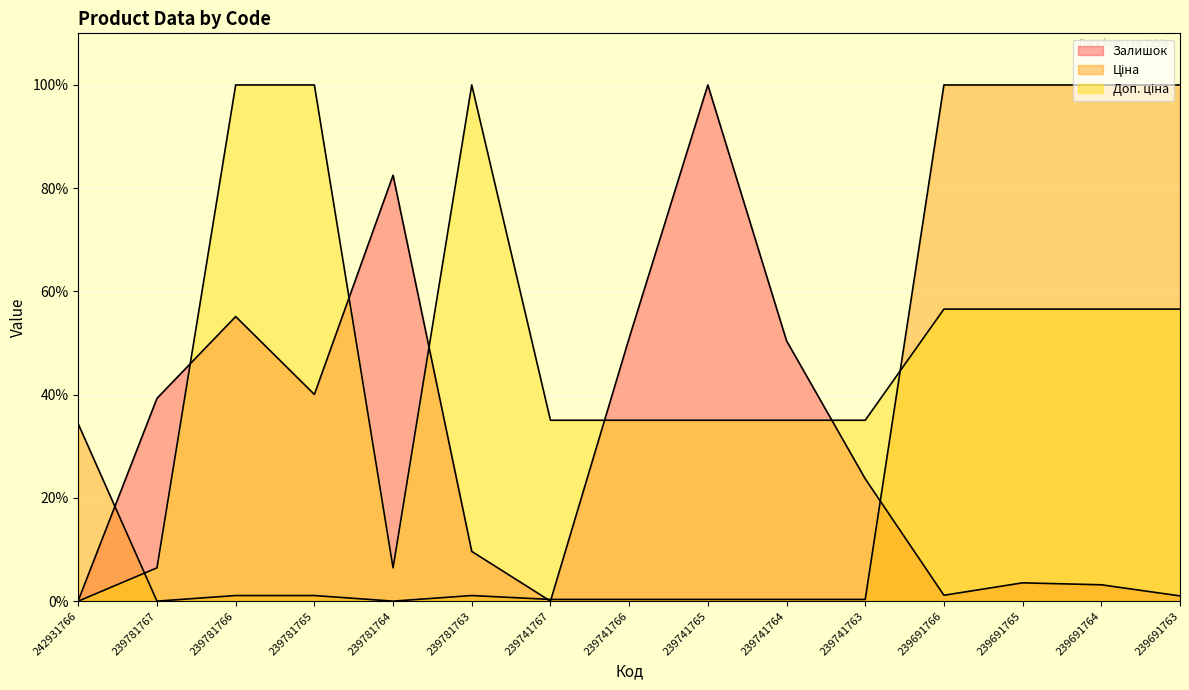

Is the value of Ціна at 239781766 greater than the value of Залишок at 239781765?

No